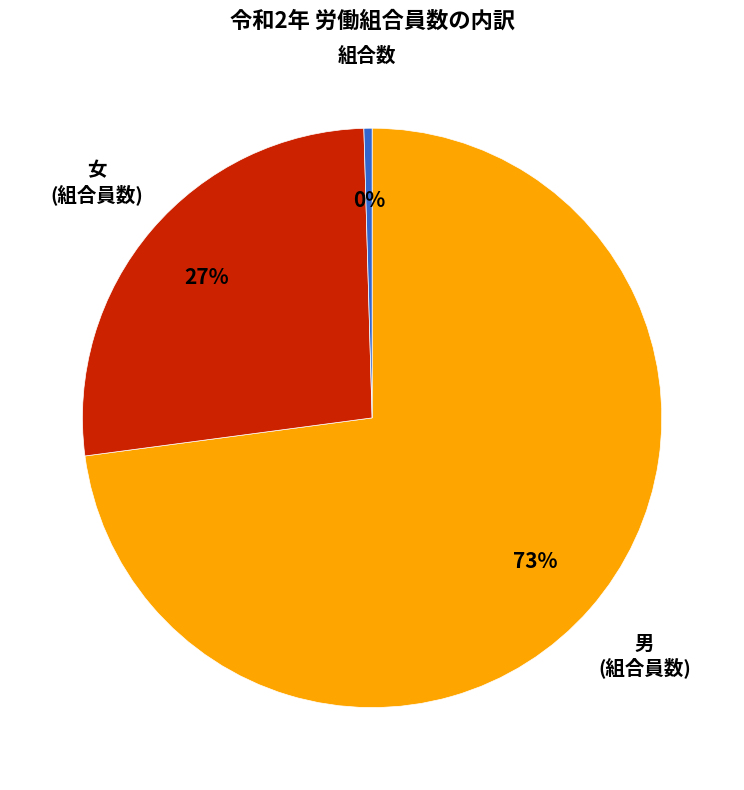

Is there a majority slice in this chart?

Yes